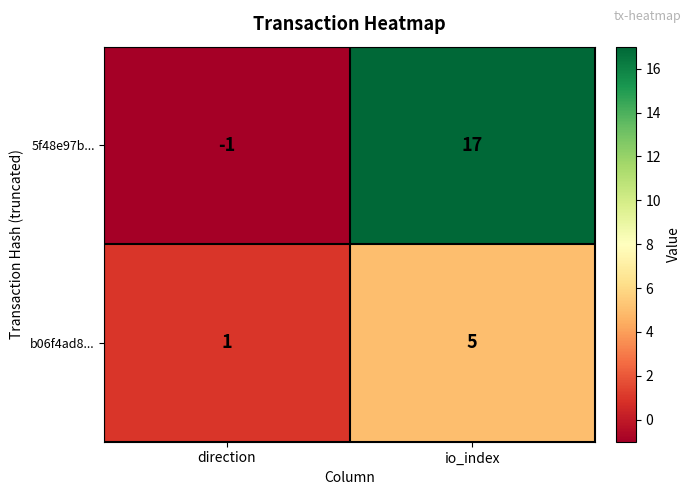

What is the greatest value displayed?

17